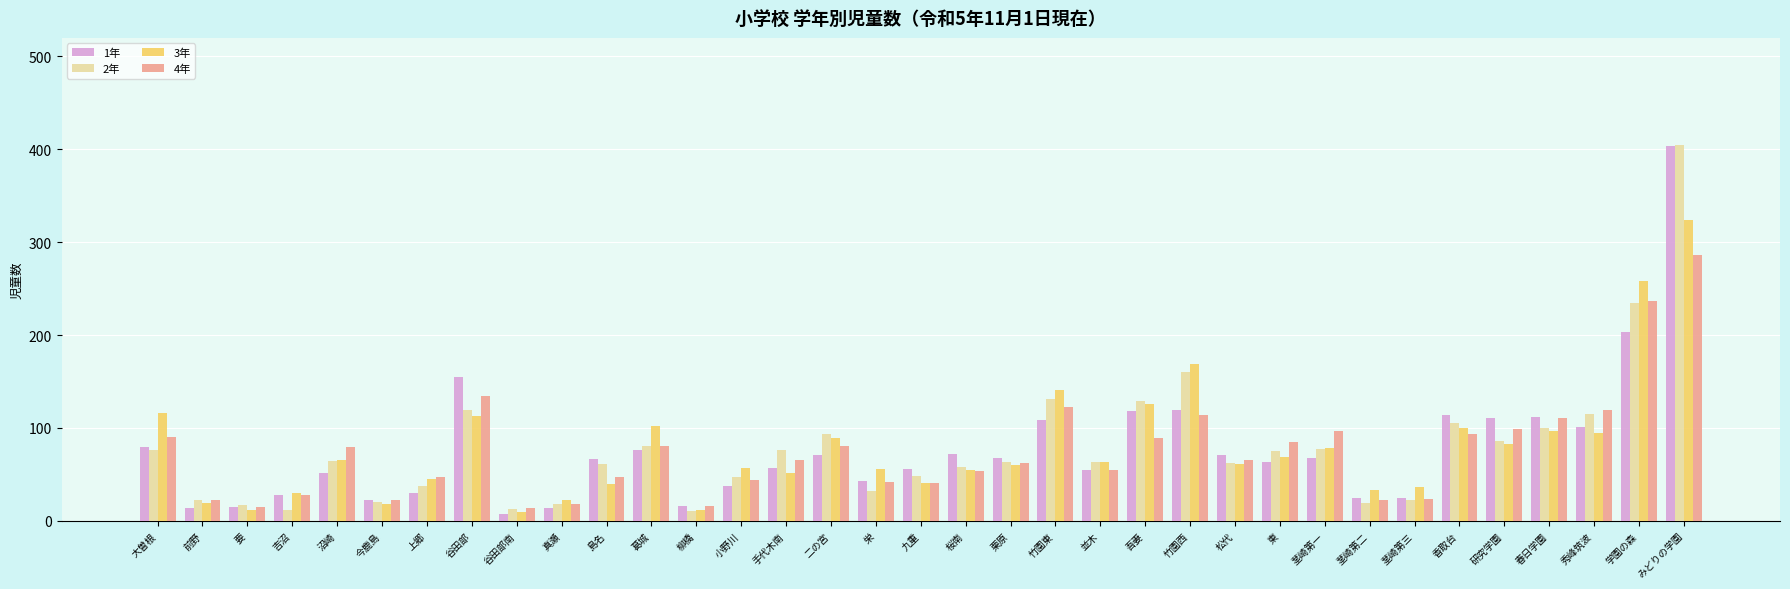

Which series changed the most between 前野 and 沼崎?

4年